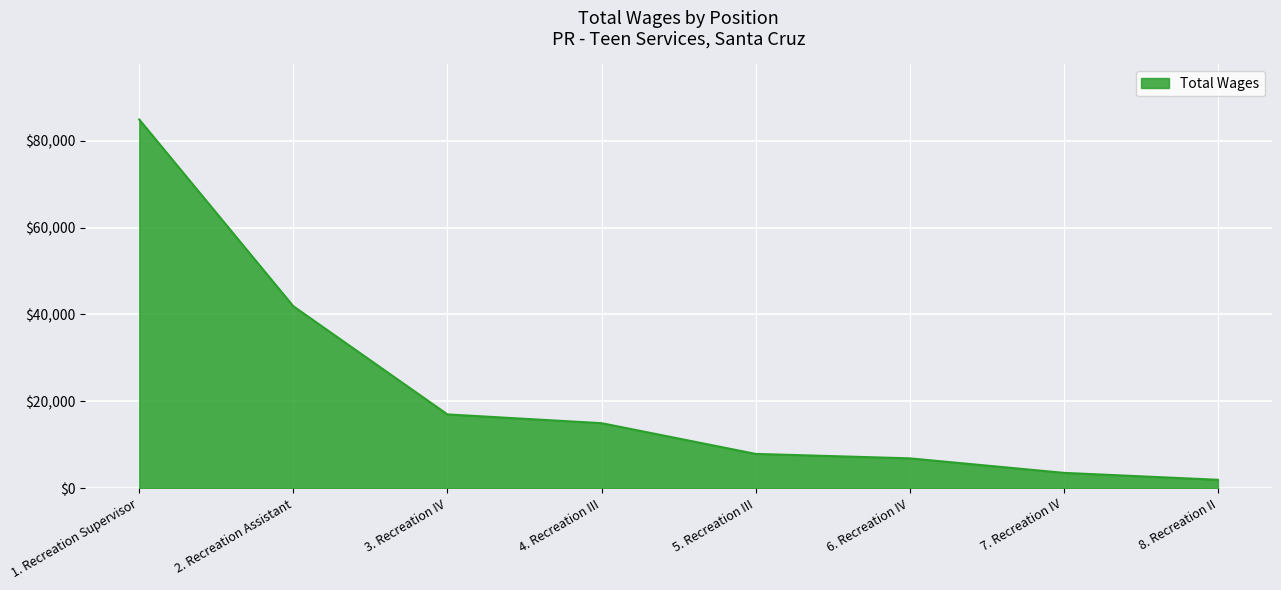

What position from the left is 3. Recreation IV?

3